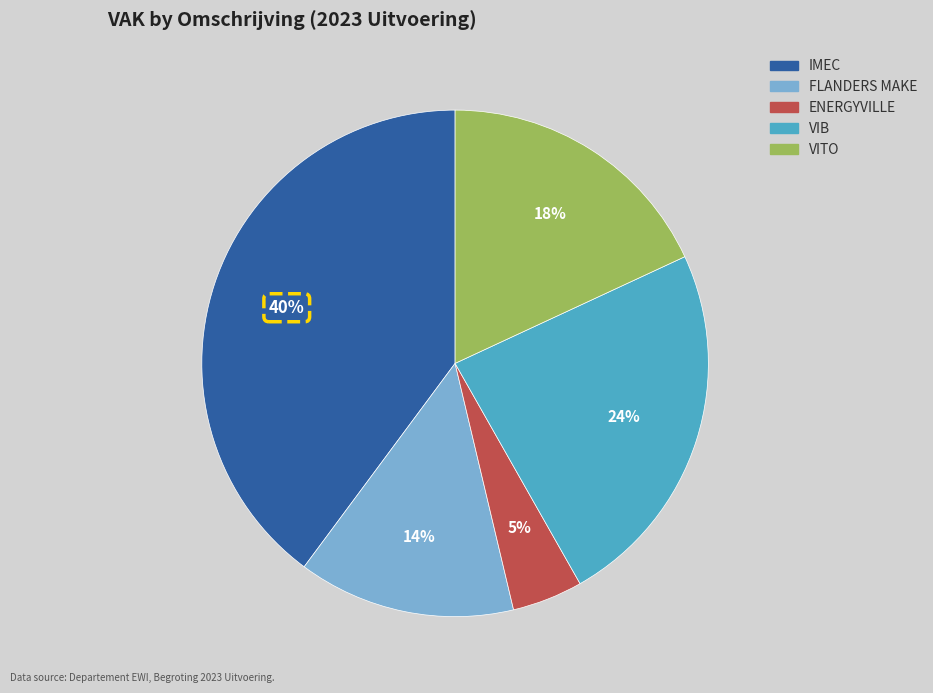

What percentage is the ENERGYVILLE slice, to the nearest percent?

5%